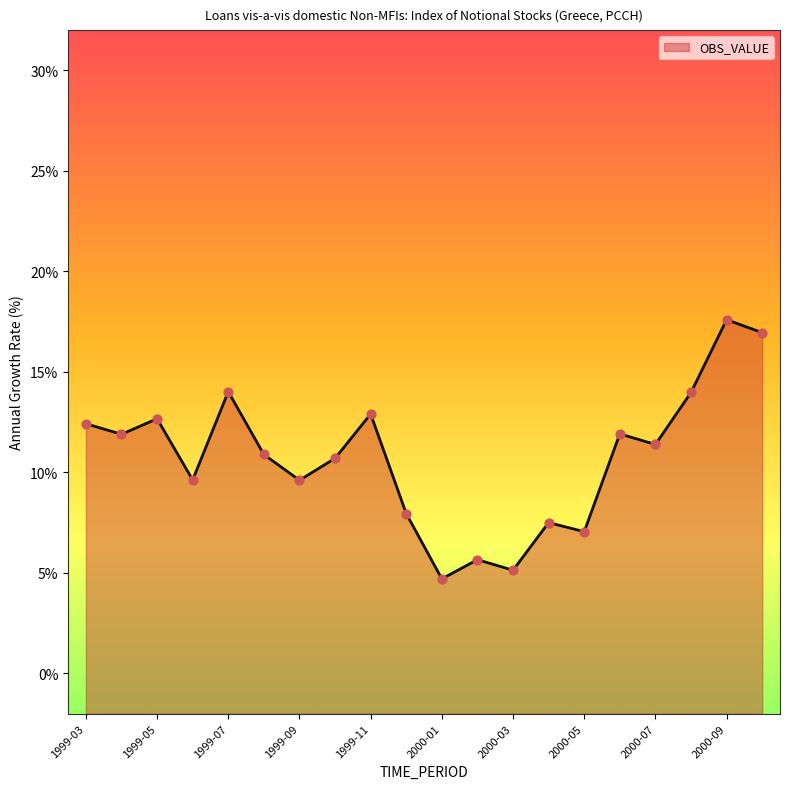

Approximately how many times larger is the value at 2000-03 compared to 1999-11?

0.4